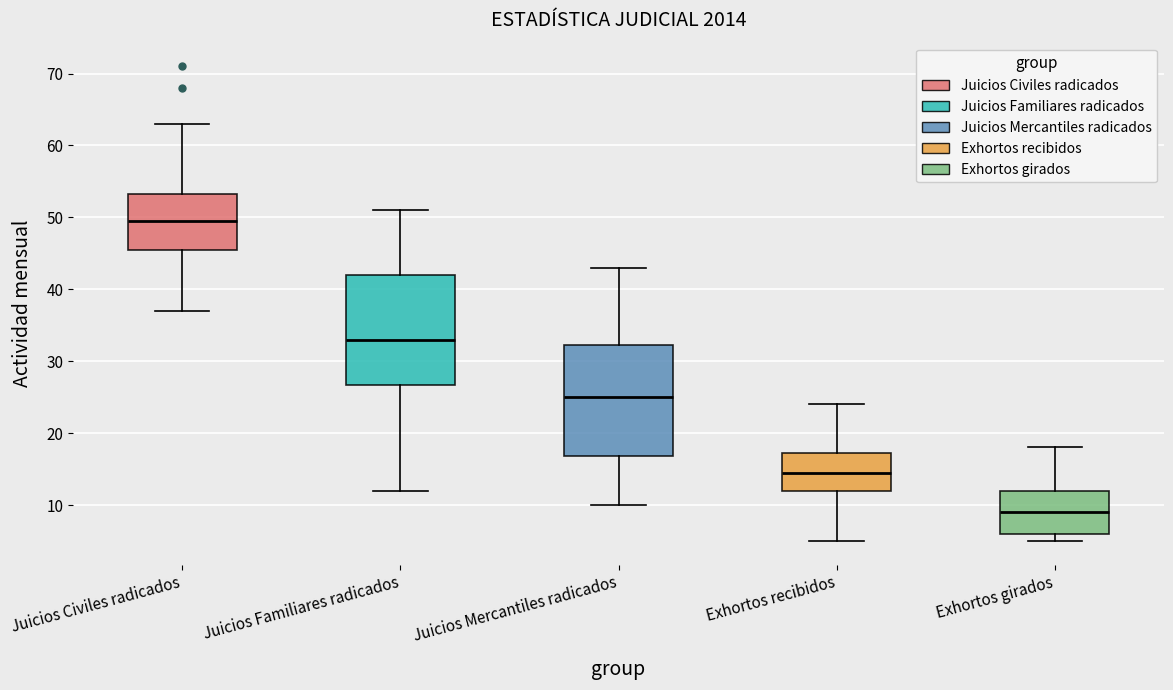

Reading left to right, read every box against the y-axis: the position of its median line, the range the box covers, and the ends of its whiskers. The values are not printed on the chart, so give them approximately, as read against the axis.

Juicios Civiles radicados: median 50, box 46 to 53, whiskers 37 to 63
Juicios Familiares radicados: median 33, box 27 to 42, whiskers 12 to 51
Juicios Mercantiles radicados: median 25, box 17 to 32, whiskers 10 to 43
Exhortos recibidos: median 15, box 12 to 17, whiskers 5 to 24
Exhortos girados: median 9, box 6 to 12, whiskers 5 to 18